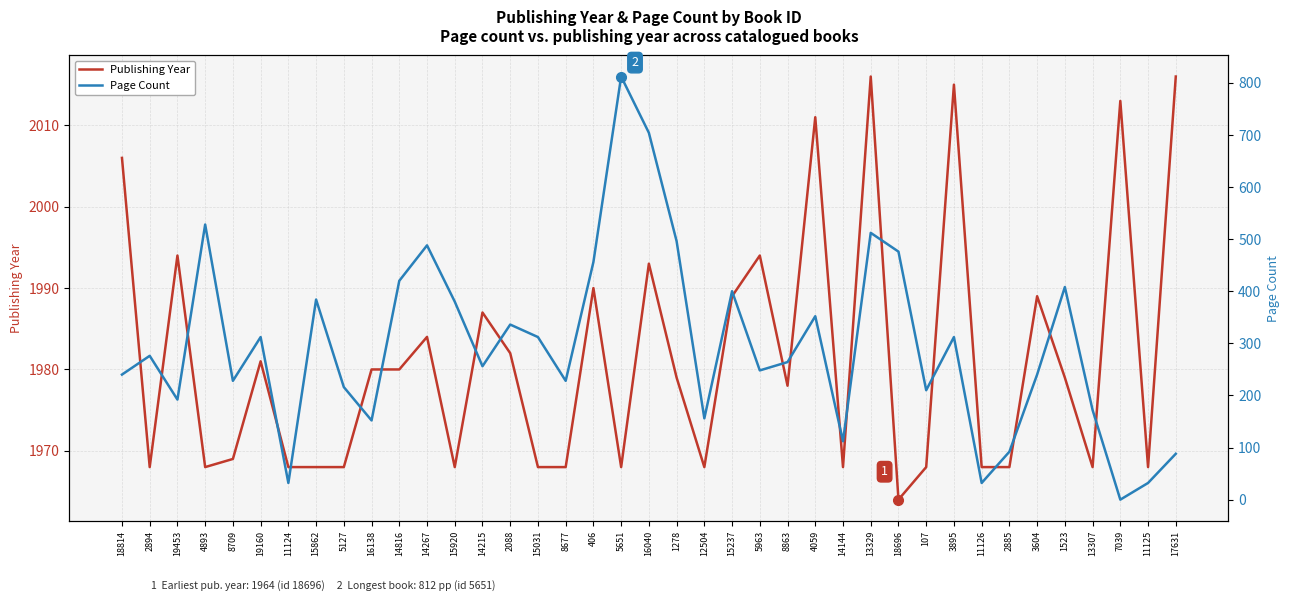

Which series changed the most between 11124 and 3895?

Page Count